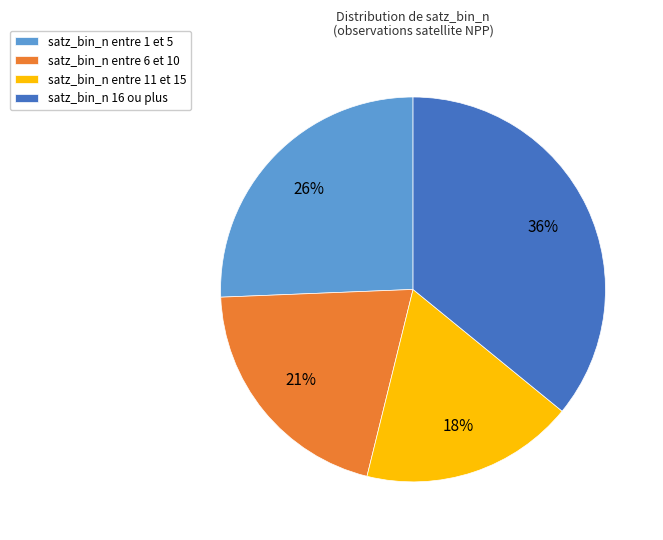

The satz_bin_n entre 11 et 15 slice represents 29% of the pie. True or false?

False